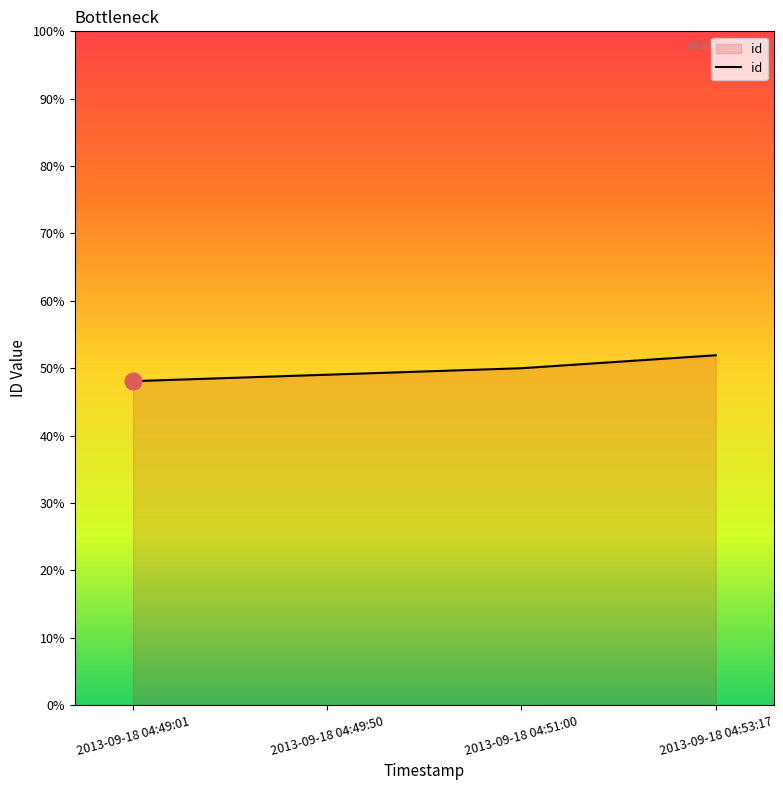

Does the chart display data point markers on the line(s)?

No